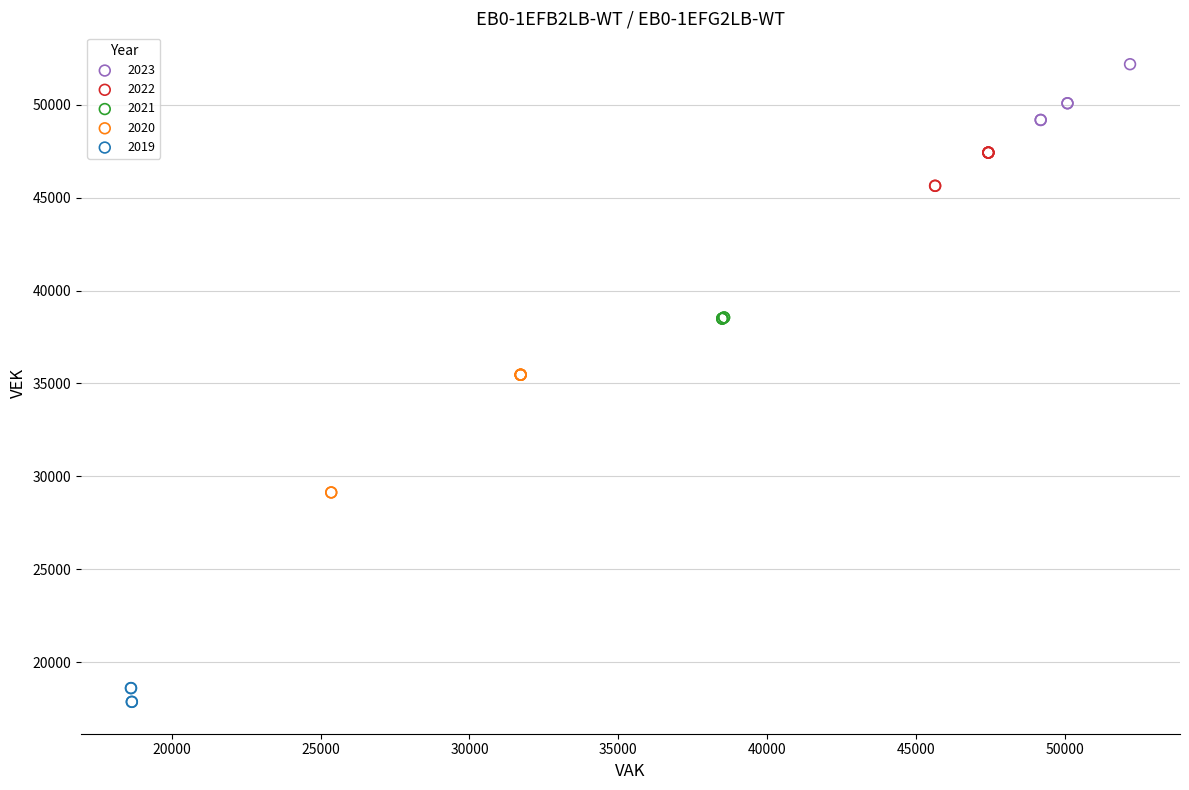

Which series reaches the minimum Y coordinate?

2019